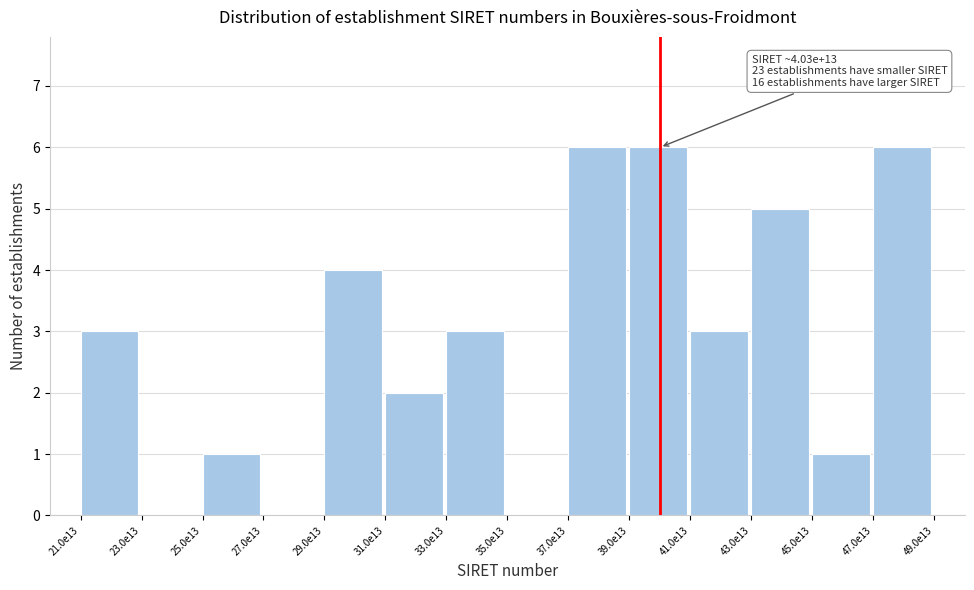

Reading left to right, what are all the values shown in this chart?

21.0e13=3	23.0e13=0	25.0e13=1	27.0e13=0	29.0e13=4	31.0e13=2	33.0e13=3	35.0e13=0	37.0e13=6	39.0e13=6	41.0e13=3	43.0e13=5	45.0e13=1	47.0e13=6